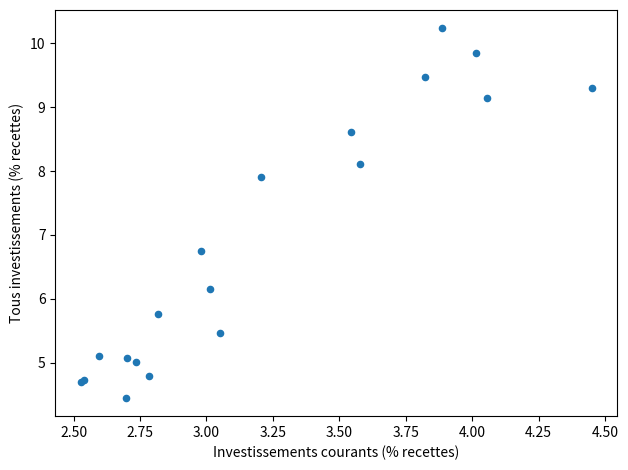

What Y value in the scatter plot is closest to 7?

6.8